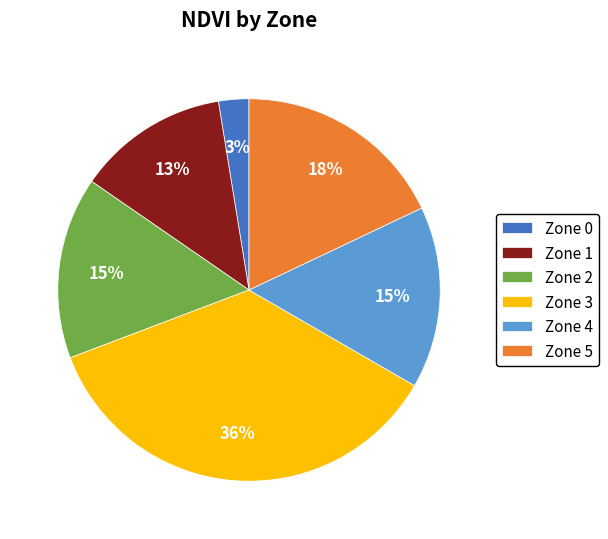

Which has a higher value, Zone 0 or Zone 1?

Zone 1